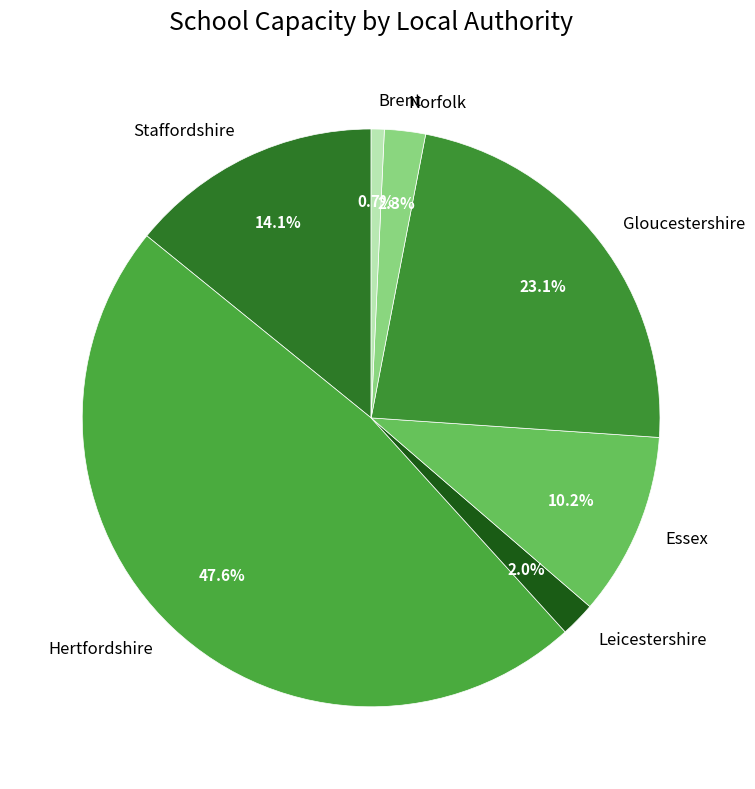

What portion of the pie excludes Gloucestershire?

76.9%